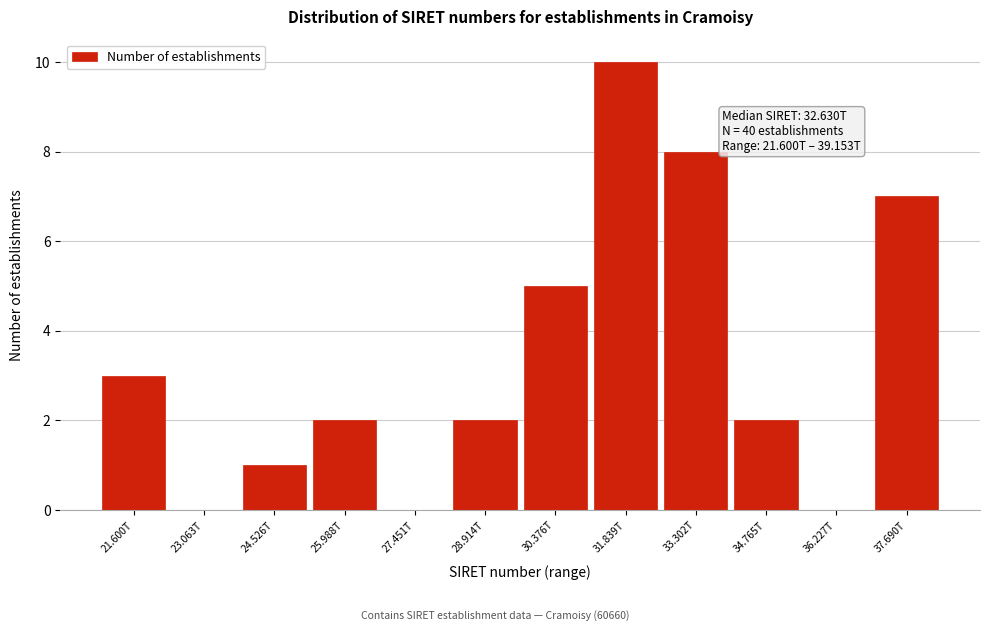

Reading left to right, what are all the values shown in this chart?

21.600T=3	23.063T=0	24.526T=1	25.988T=2	27.451T=0	28.914T=2	30.376T=5	31.839T=10	33.302T=8	34.765T=2	36.227T=0	37.690T=7